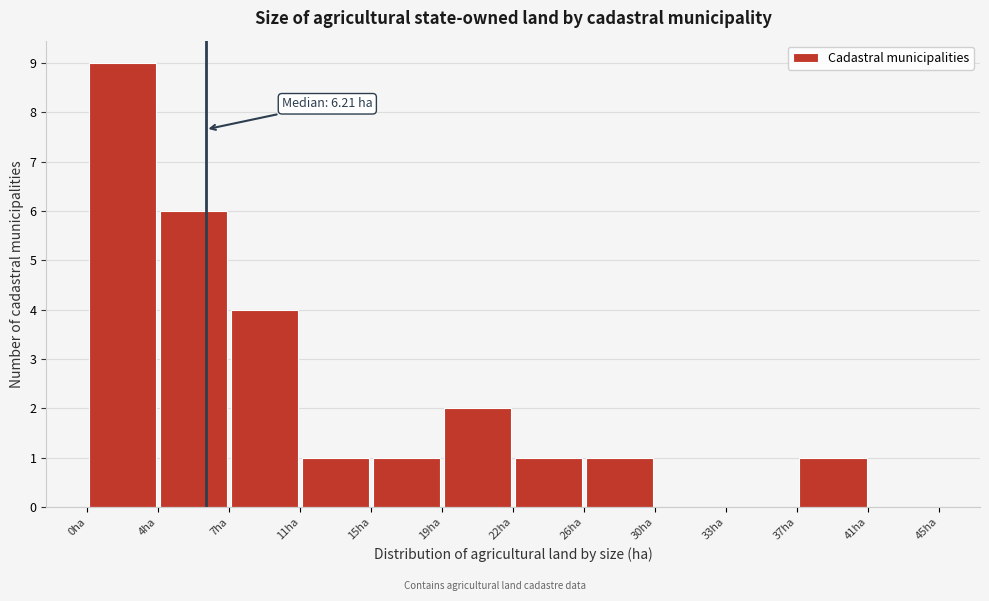

Over which range of the x-axis is the bar tallest?

0.0 to 3.5